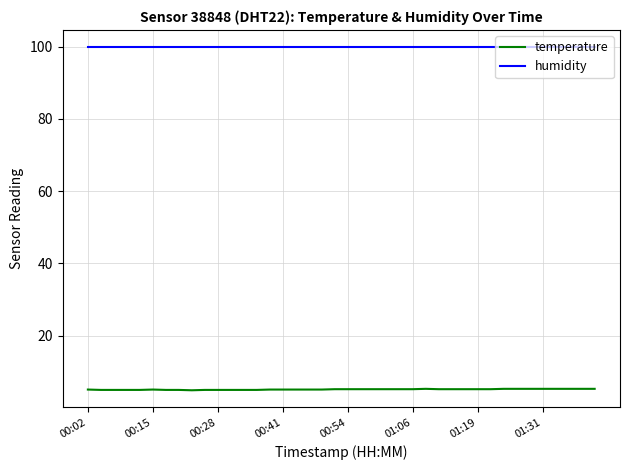

List the series in order of their overall mean, lowest first.

temperature, humidity